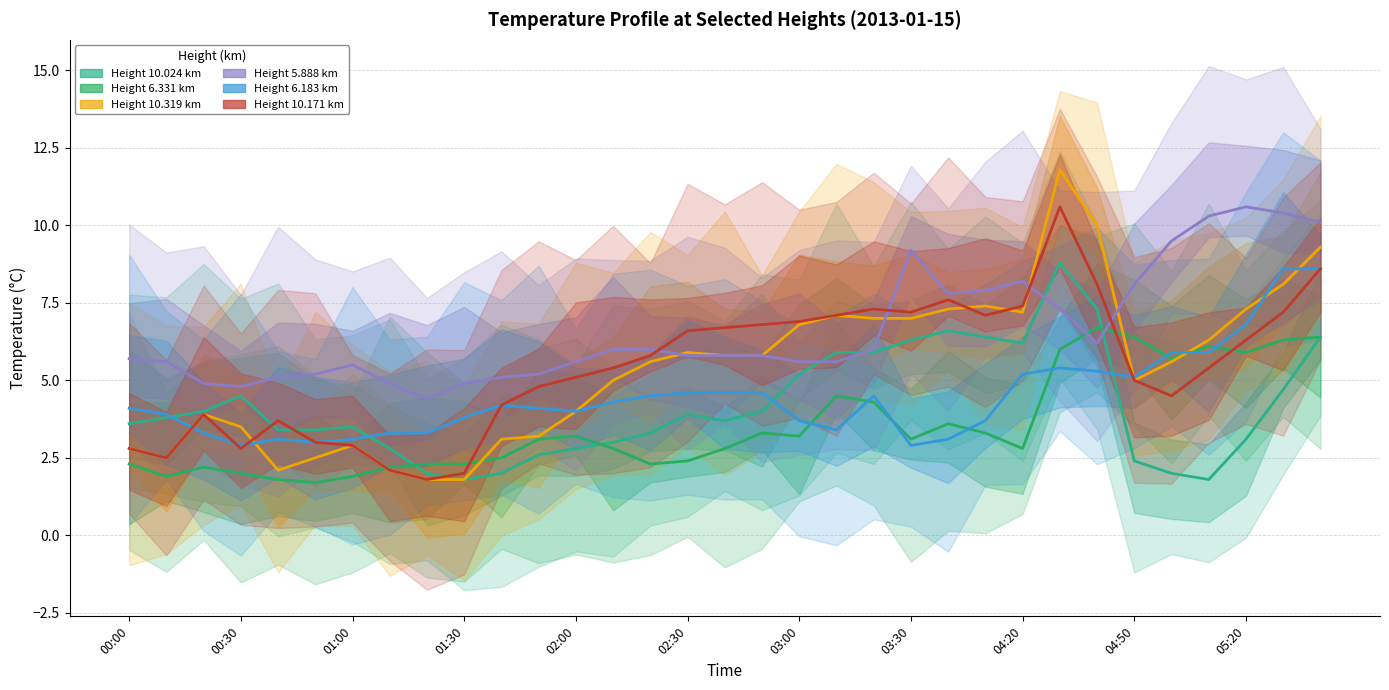

True or false: Height 6.183 km has more than 0 interior local peaks.

True